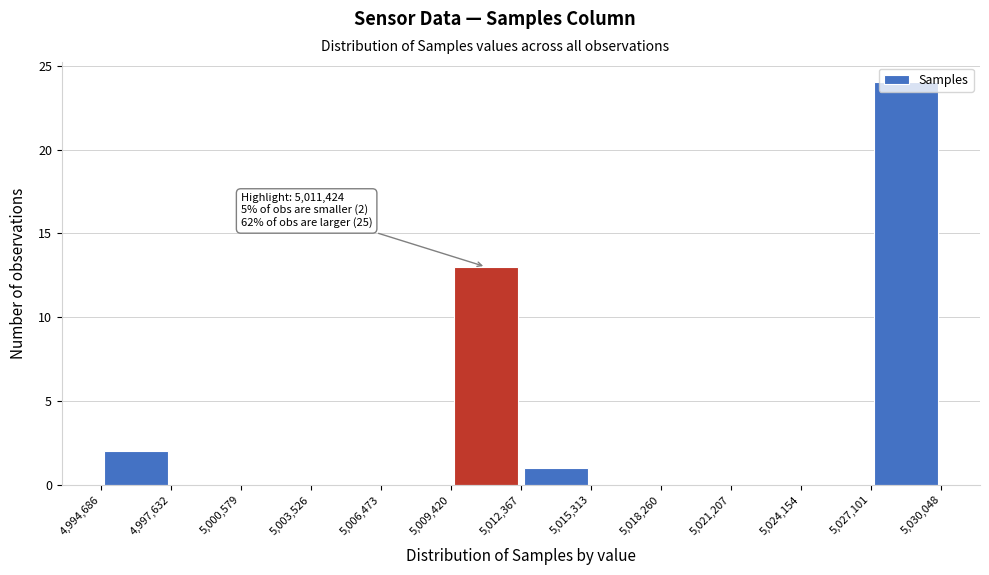

Which range on the x-axis has the tallest bar?

5,027,101 to 5,030,048